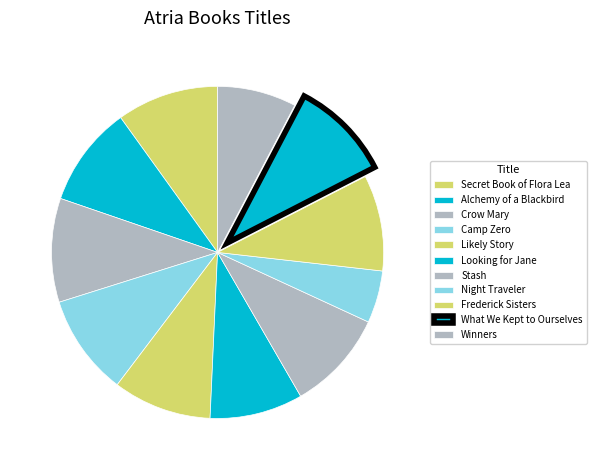

Which slice is the largest?

Crow Mary